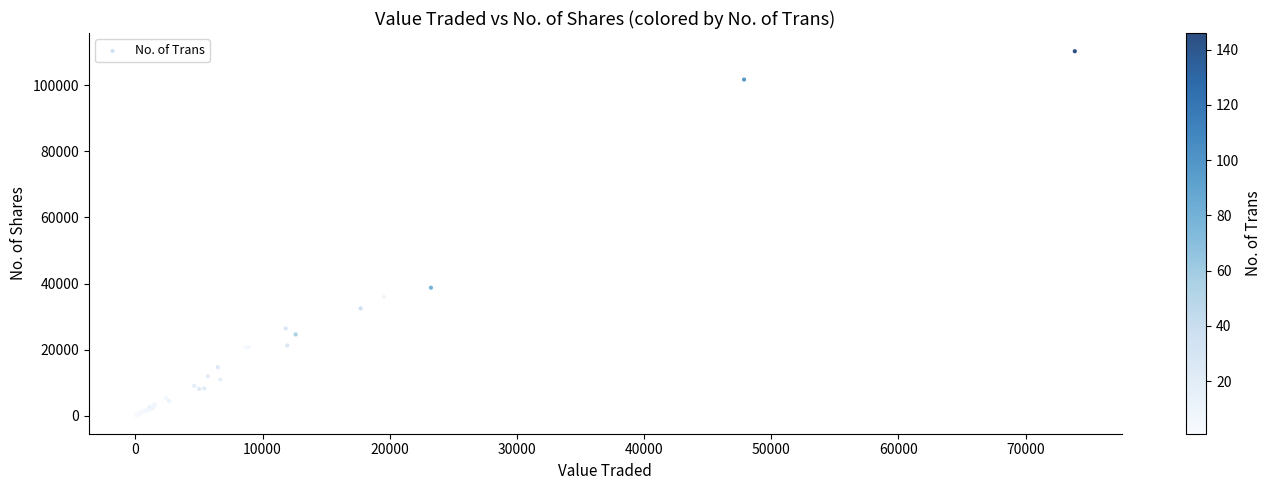

What Y value in the scatter plot is closest to 55185?

38738